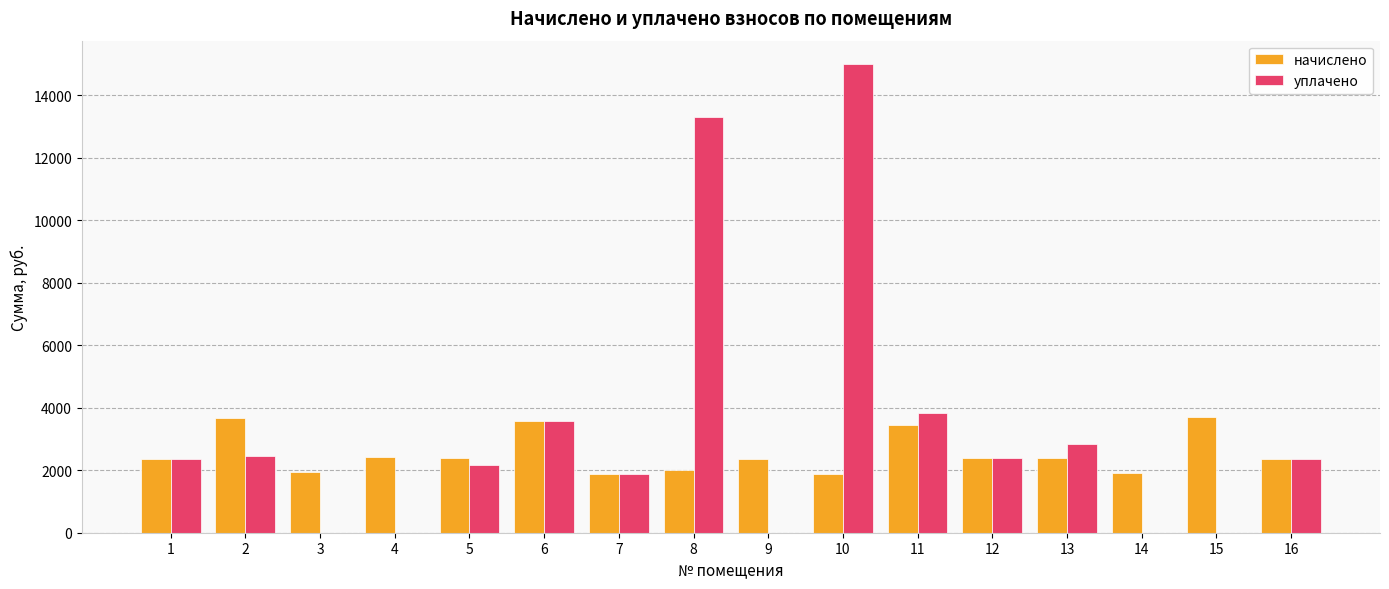

What is the sum of the уплачено values at 7 and 9?

1868.3